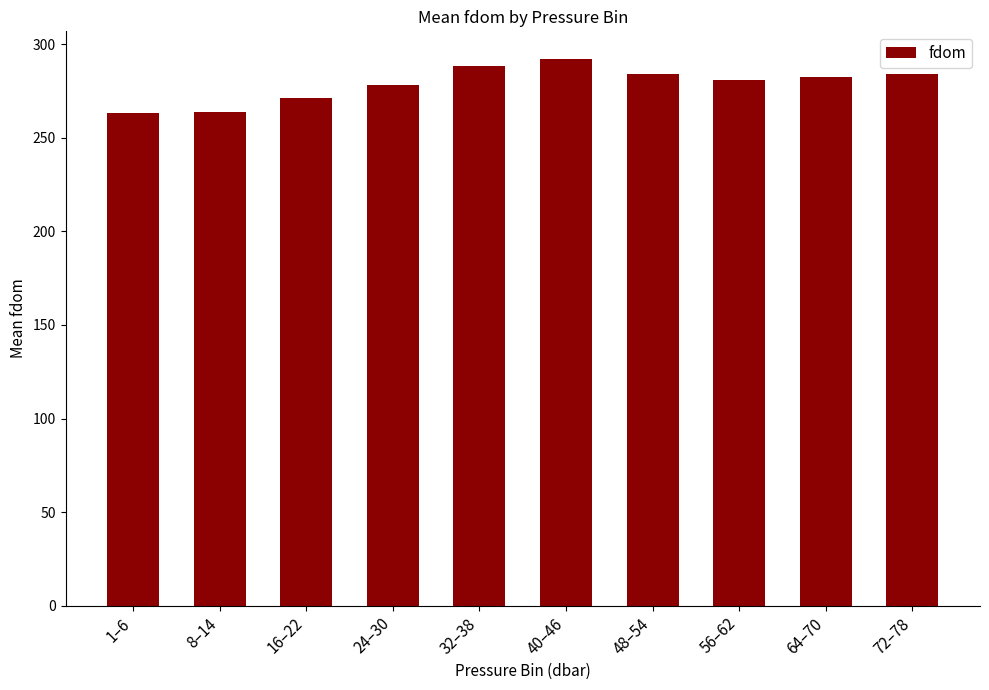

Where does the data first go above 282?

32–38